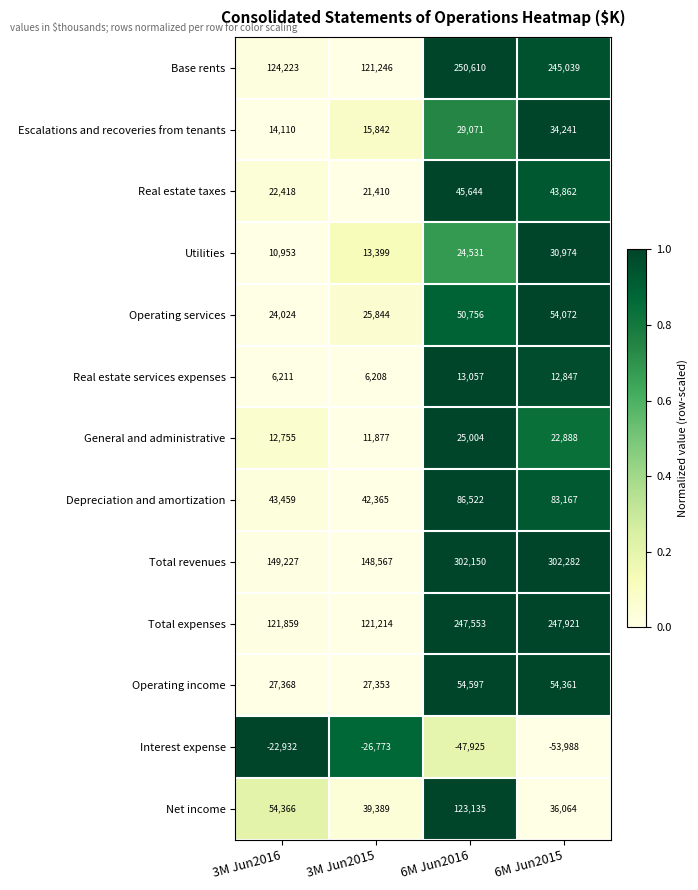

What is the average value of the Total expenses series?

184637